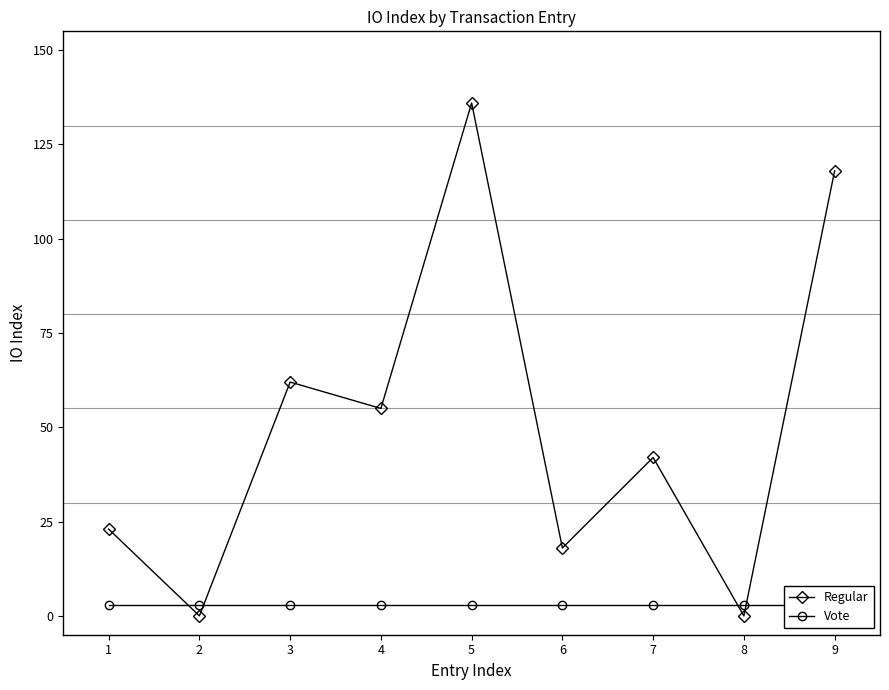

The value of Regular at 8 is -66. True or false?

False